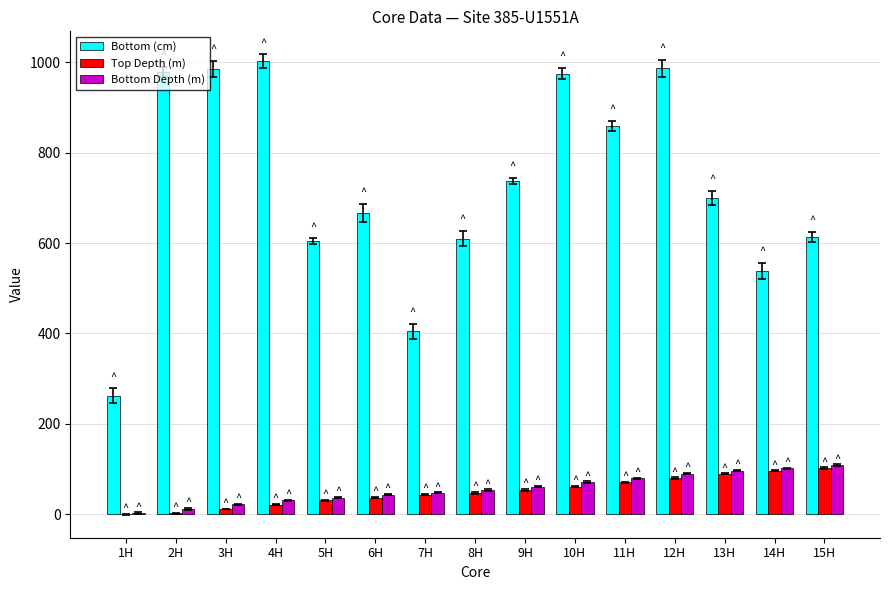

Where does the Bottom Depth (m) series first go above 53?

8H